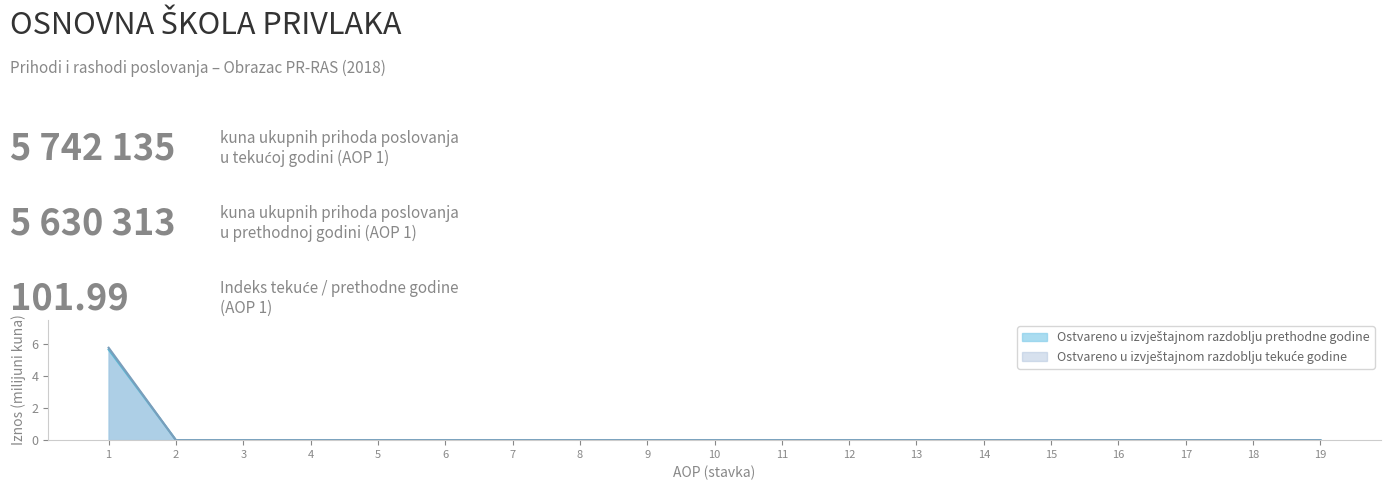

True or false: Ostvareno u izvještajnom razdoblju tekuće godine and Ostvareno u izvještajnom razdoblju prethodne godine cross at least once.

False